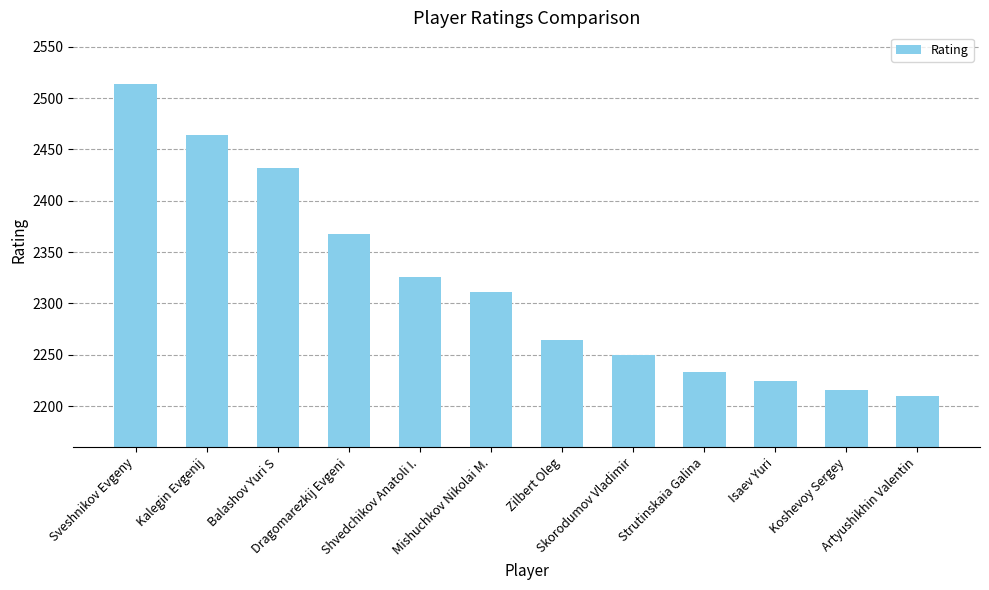

How many values are below 2311?

6